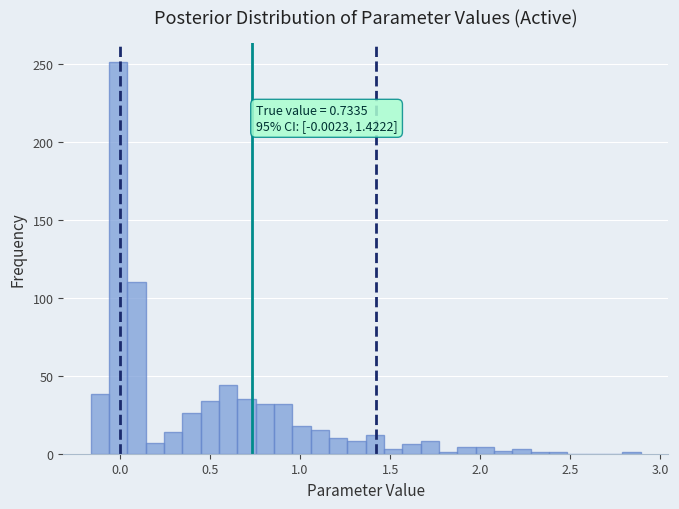

Around what value on the x-axis is the tallest bar? Give the approximate position of its centre, as read against the axis.

0.00